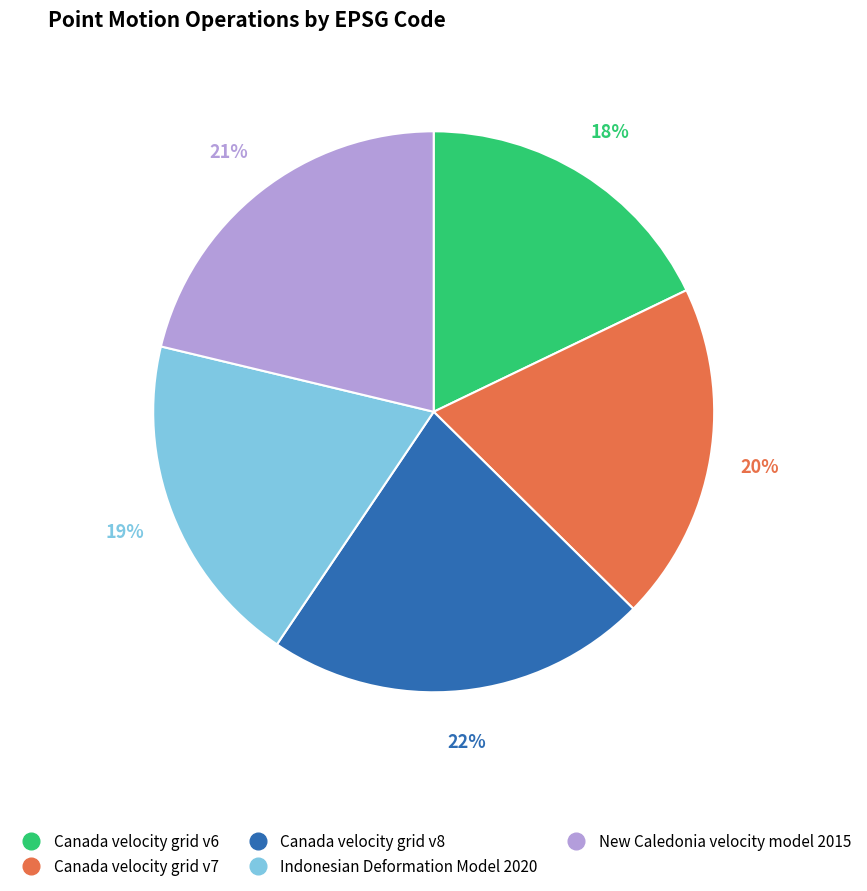

What is the largest slice in the pie chart?

Canada velocity grid v8